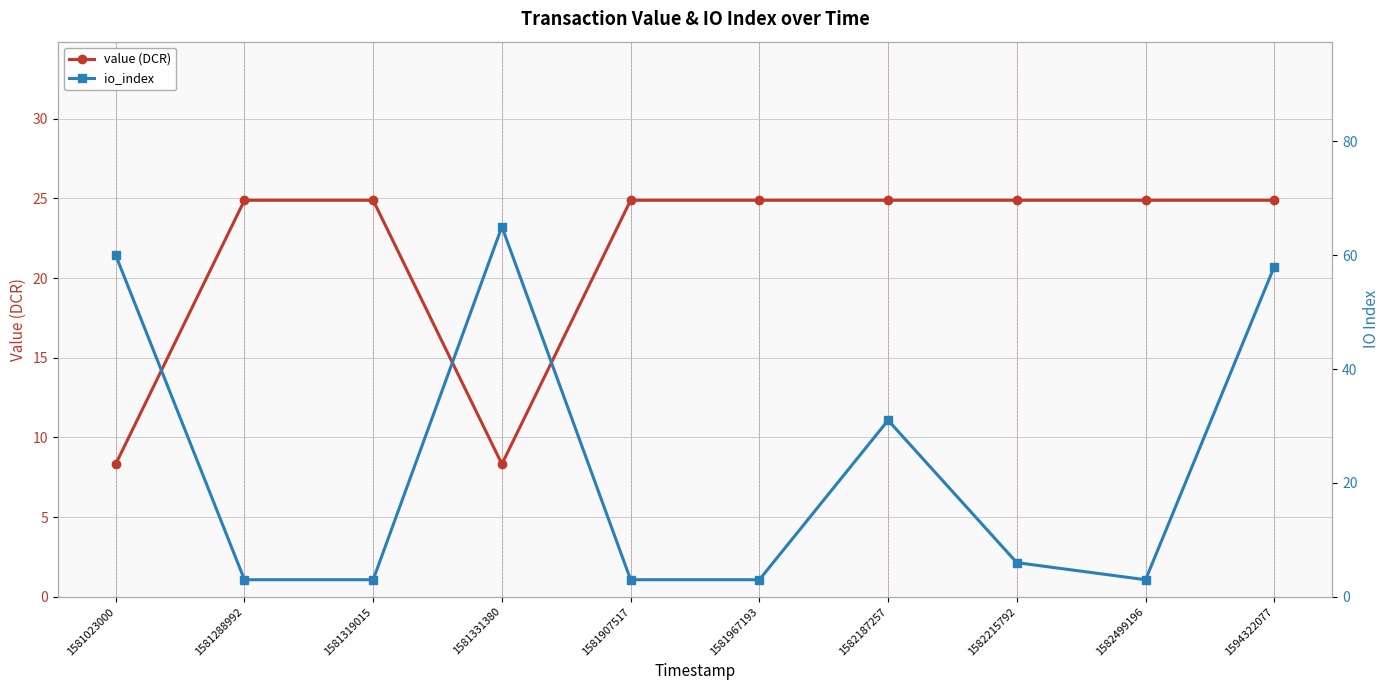

What is the average value of the io_index series?

23.5